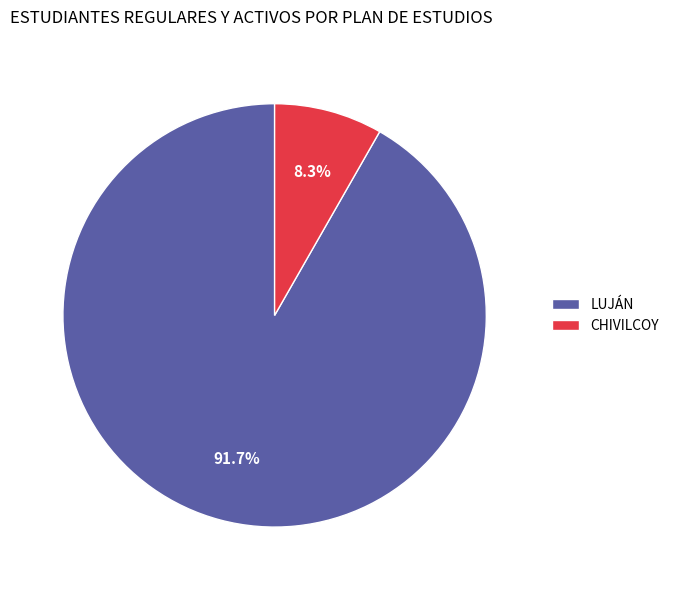

To the nearest percent, what percentage of the pie is LUJÁN?

92%